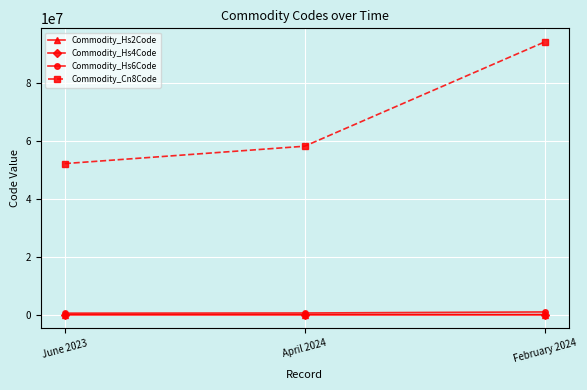

Is this an area chart (filled region under the line)?

No